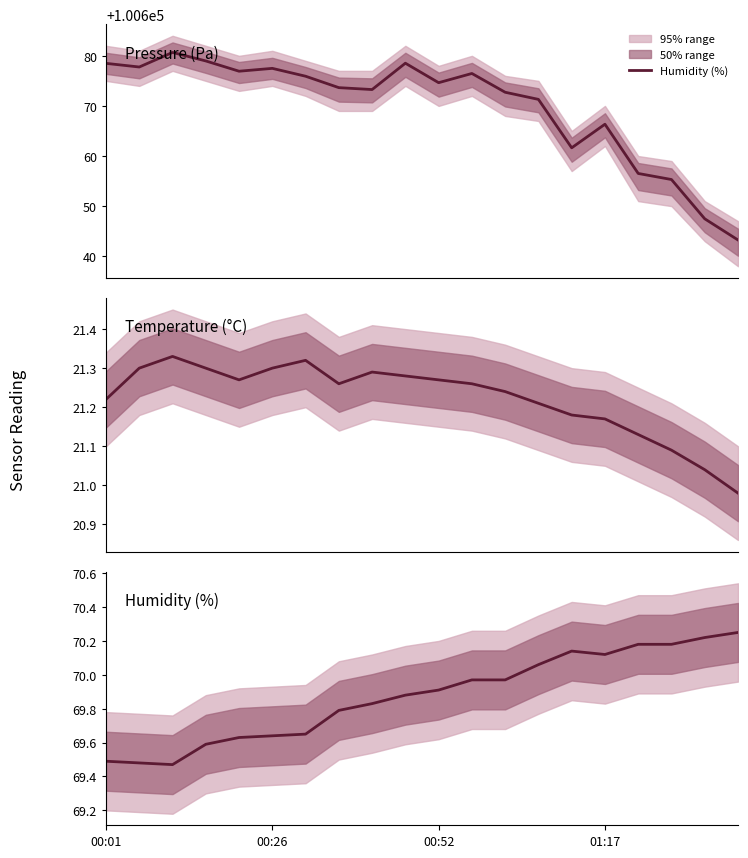

Rank the categories by Pressure (Pa) value from lowest to highest.

19, 18, 17, 16, 14, 15, 13, 12, 8, 7, 10, 6, 11, 4, 5, 00:26, 00:01, 9, 01:17, 00:52